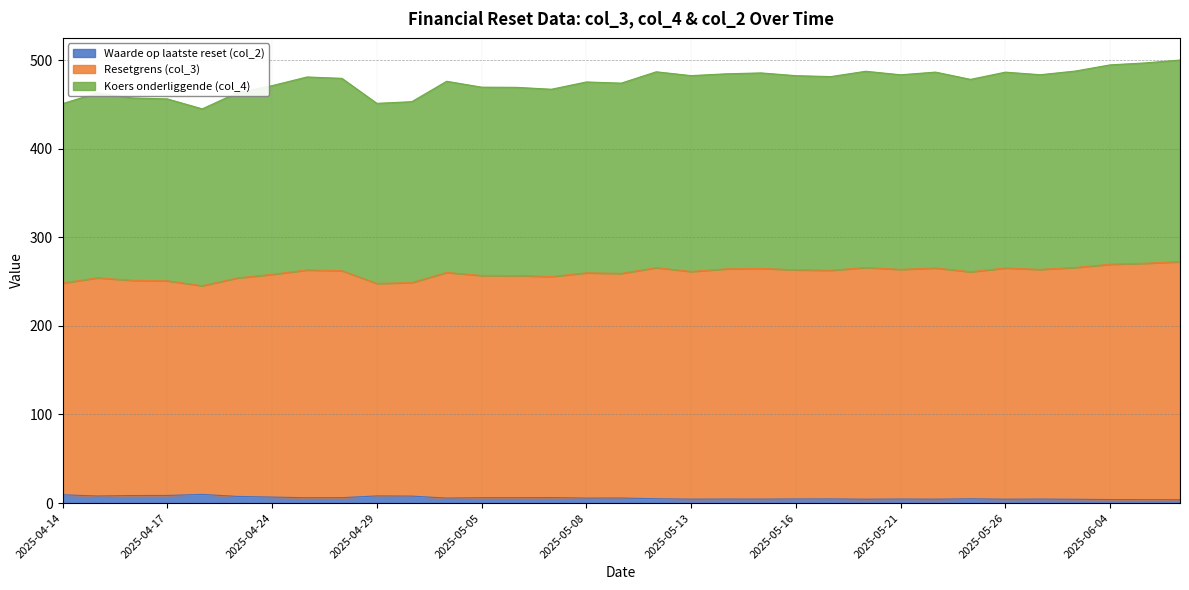

Which series has the widest spread of values?

Resetgrens (col_3)